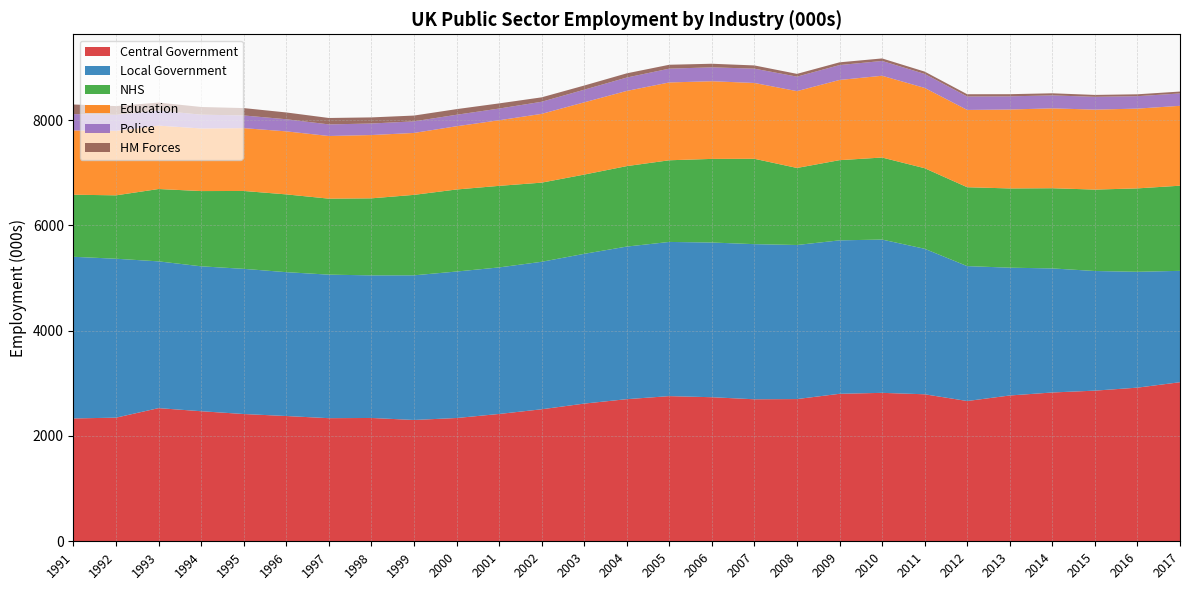

Reading left to right, extract all data points from this chart.

Central Government: 2333	2348	2529	2470	2417	2379	2338	2342	2304	2341	2418	2507	2615	2699	2757	2736	2697	2701	2801	2819	2792	2664	2769	2826	2861	2918	3021
Local Government: 3070	3018	2787	2752	2757	2732	2726	2708	2747	2782	2783	2801	2844	2898	2928	2938	2946	2926	2914	2911	2763	2562	2427	2356	2272	2200	2115
NHS: 1179	1204	1374	1429	1479	1477	1443	1463	1528	1558	1549	1503	1505	1528	1551	1588	1621	1463	1523	1558	1530	1498	1505	1523	1546	1584	1617
Education: 1220	1225	1204	1189	1193	1197	1190	1202	1176	1201	1246	1306	1372	1428	1478	1475	1440	1459	1523	1553	1525	1468	1499	1517	1519	1515	1517
Police: 311	304	285	262	241	230	220	219	220	218	222	230	240	254	262	264	272	275	283	281	266	255	250	246	243	236	235
HM Forces: 182	166	153	146	140	129	122	116	110	107	98	84	79	80	74	68	61	53	52	48	44	43	41	40	36	36	36